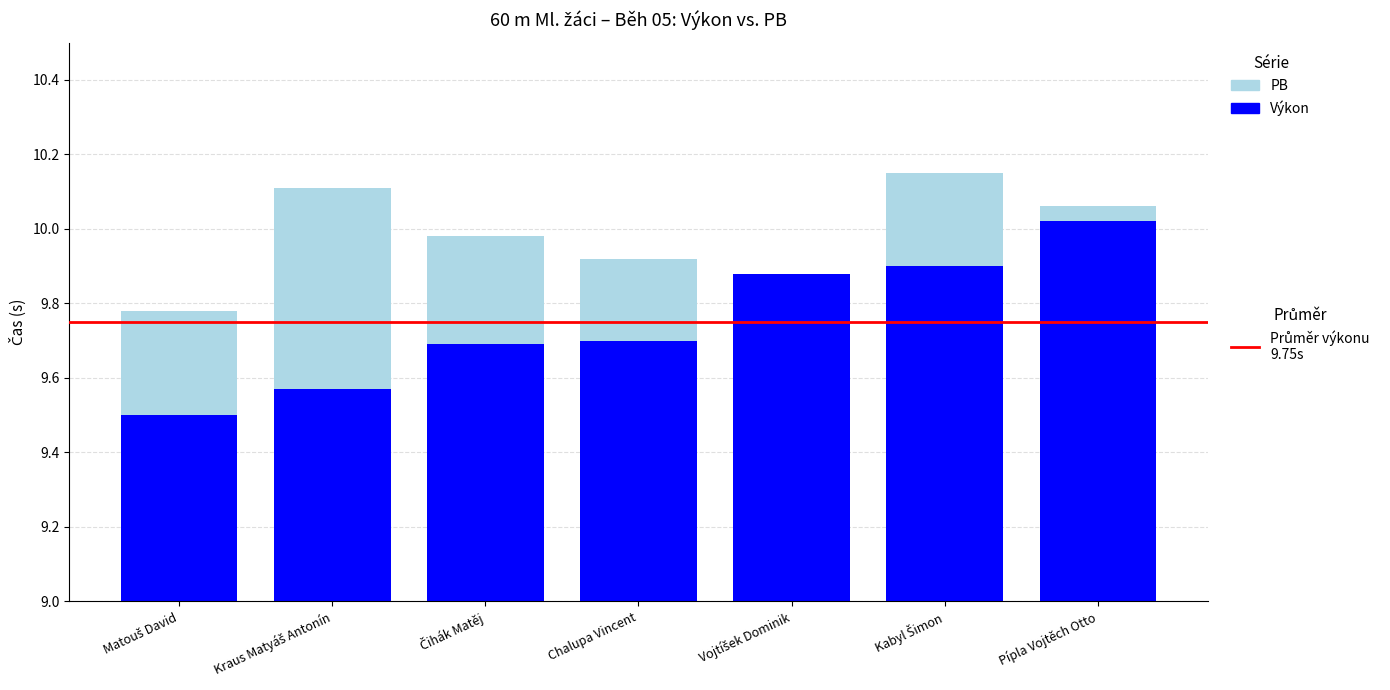

Reading right to left, list all the values displayed in this chart.

PB: 10.1	10.2	9.8	9.9	10.0	10.1	9.8
Výkon: 10.0	9.9	9.9	9.7	9.7	9.6	9.5